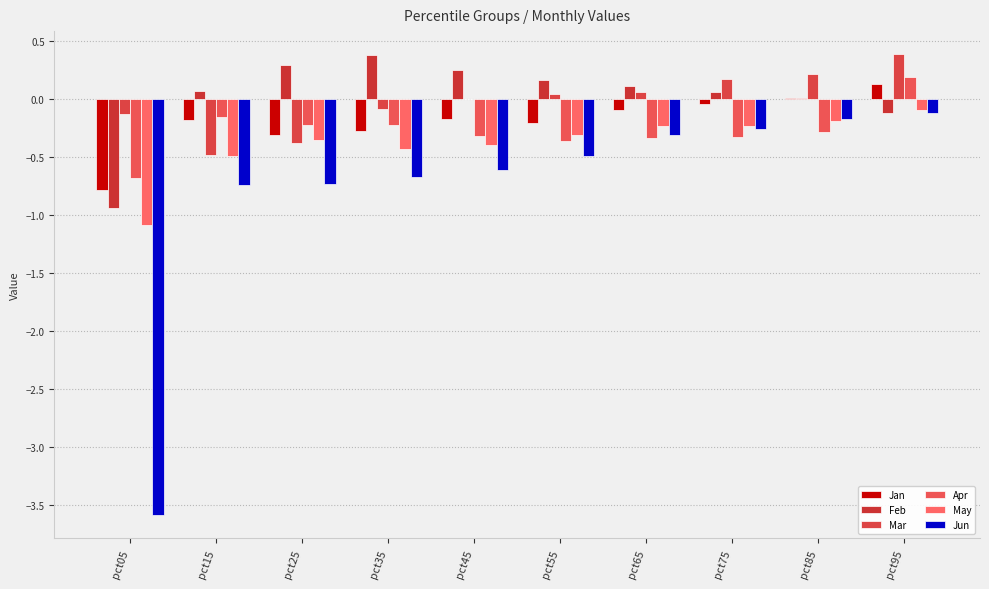

What is the value of the May bar at the 4th from the left?

-0.4